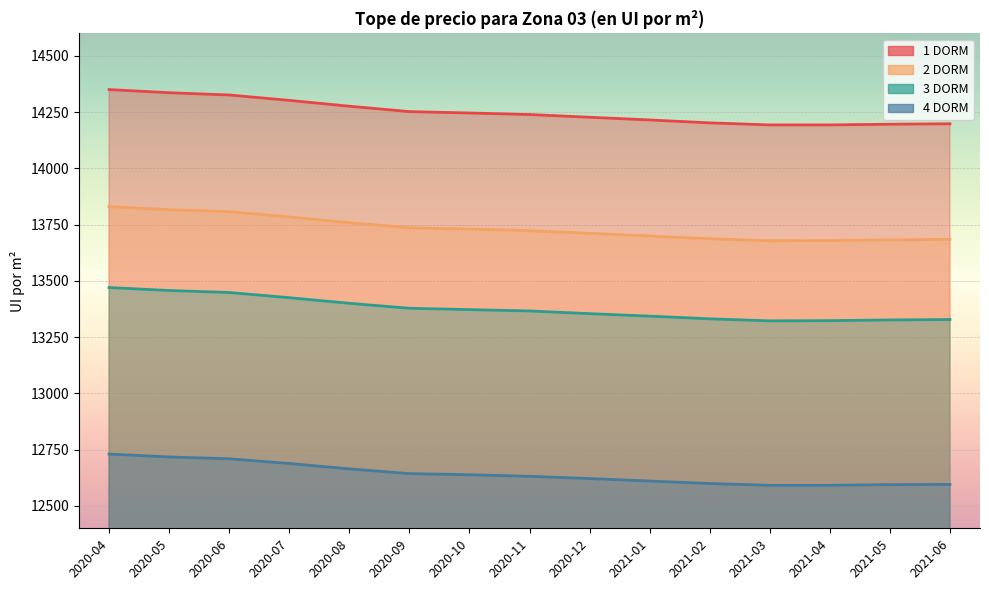

What is the difference between the maximum and second lowest values in the 4 DORM series?

139